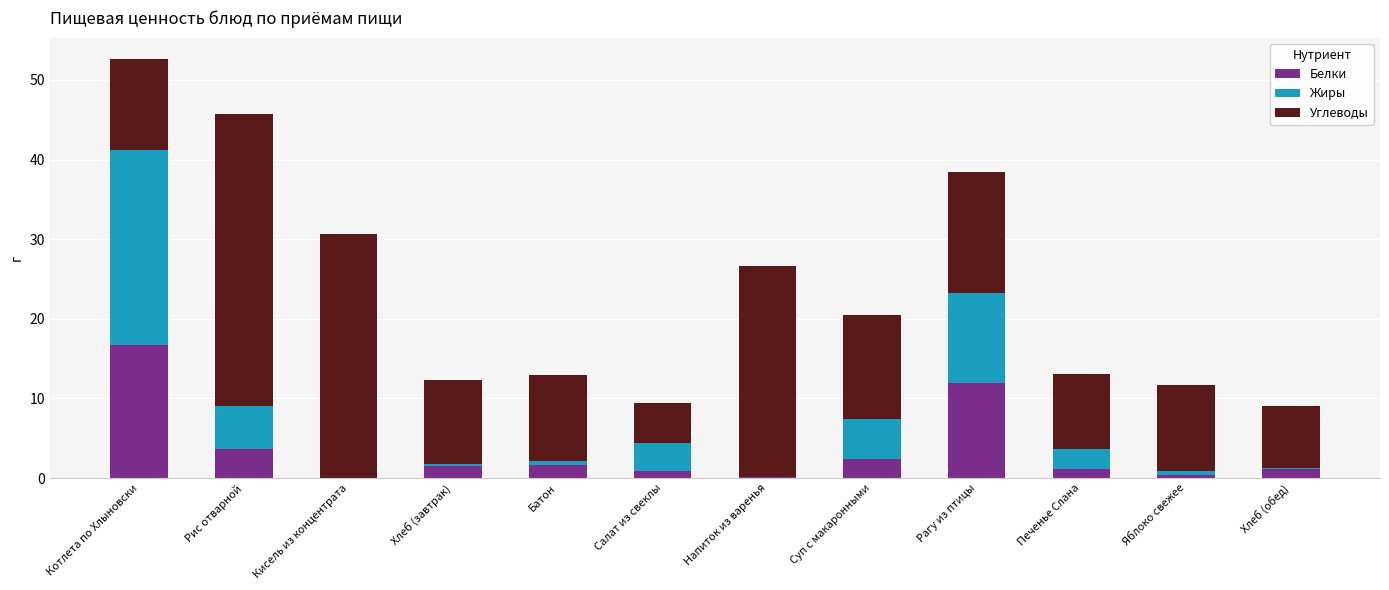

What is the total value across all series at Котлета по Хлыновски?

52.7